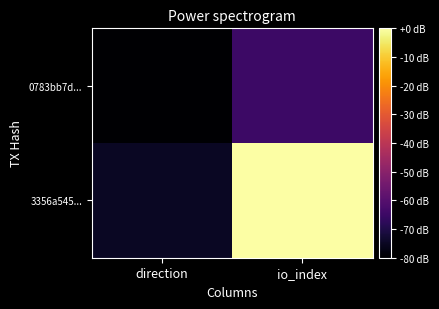

List the series in order of their overall mean, highest first.

3356a545..., 0783bb7d...